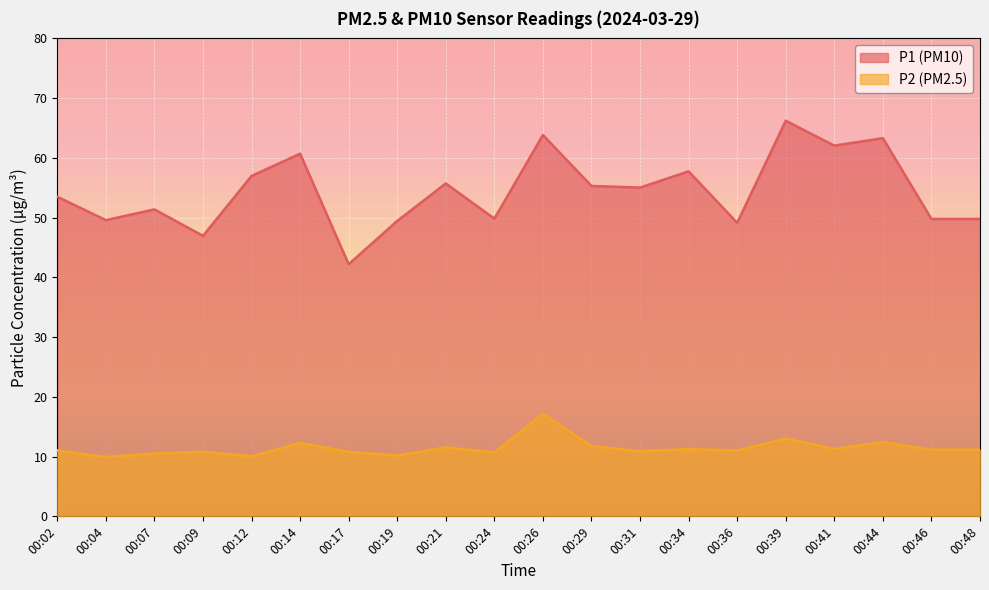

How many values in the P2 series exceed 11?

12